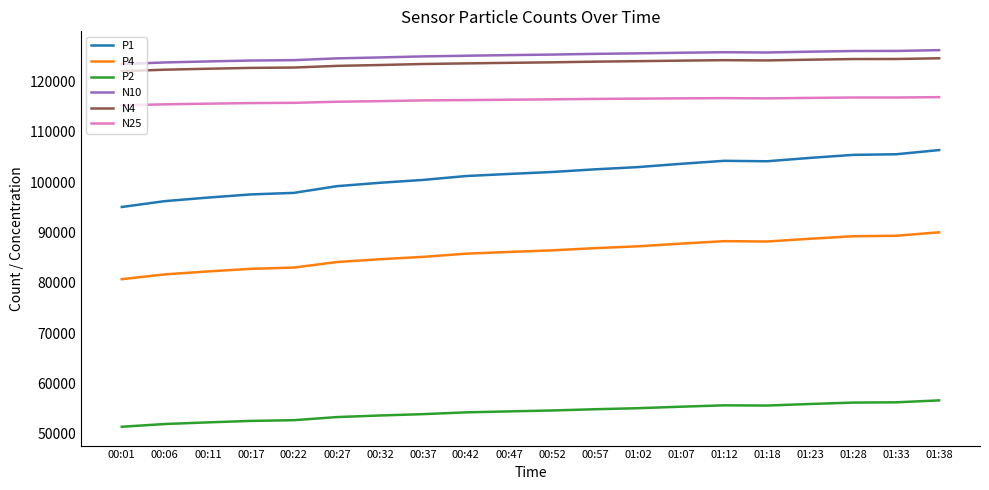

What is the minimum value for N25?

115261.0